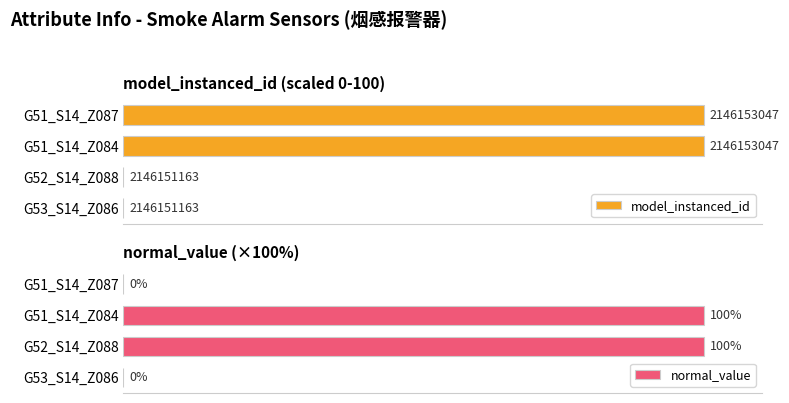

Between G52_S14_Z088 and G53_S14_Z086, which is larger?

G52_S14_Z088